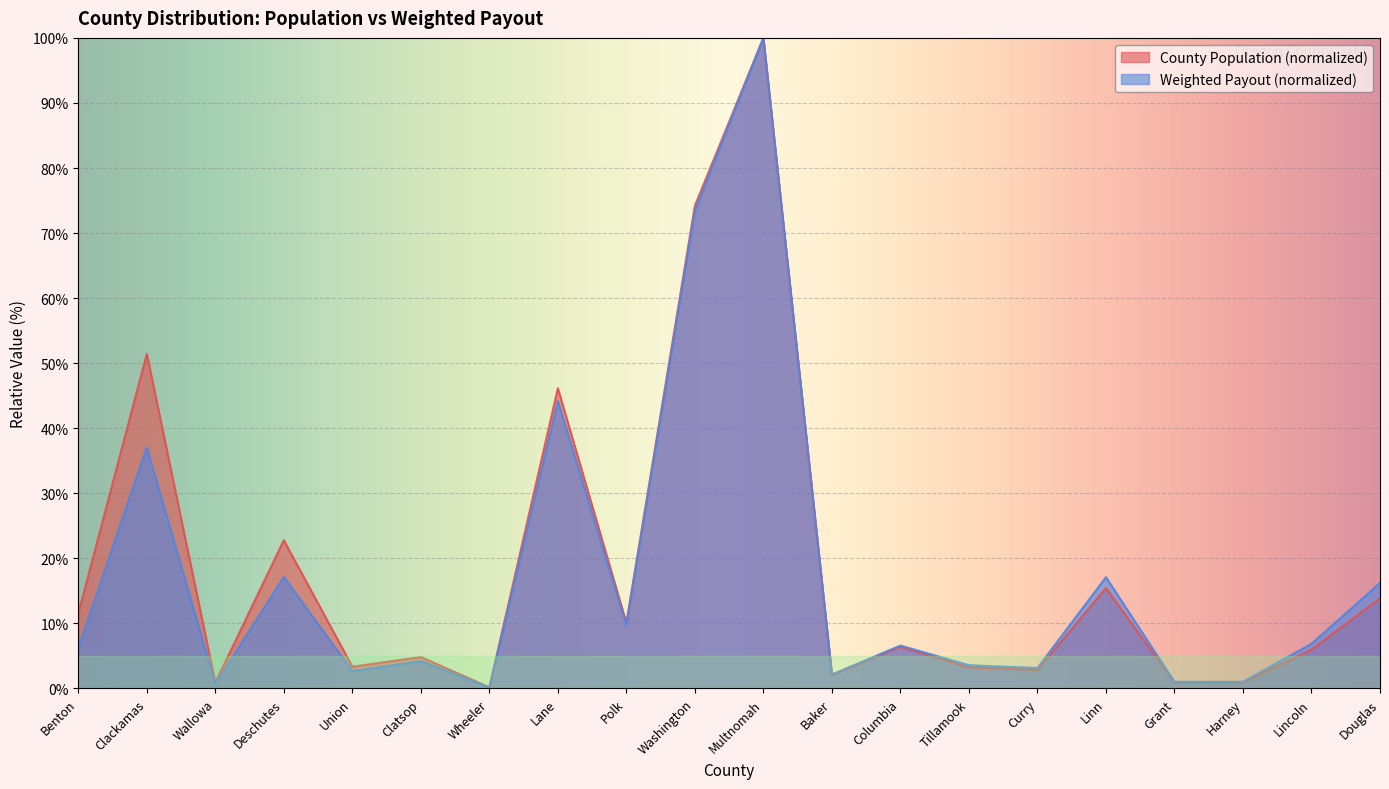

What position from the right is Wheeler?

14